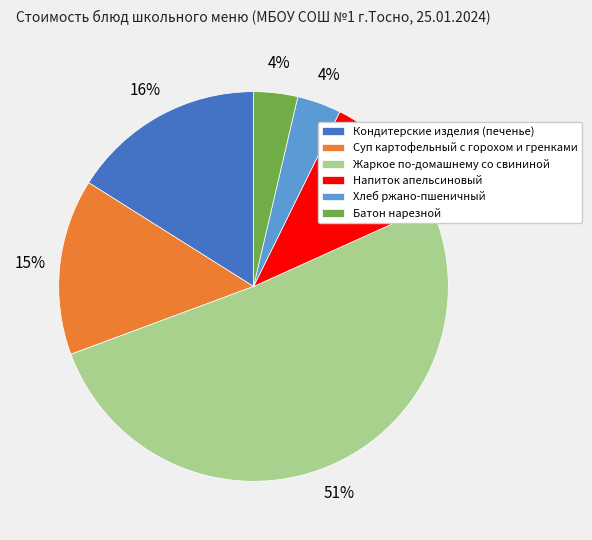

To the nearest percent, what is the difference between the Хлеб ржано-пшеничный and Жаркое по-домашнему со свининой slice percentages?

47%